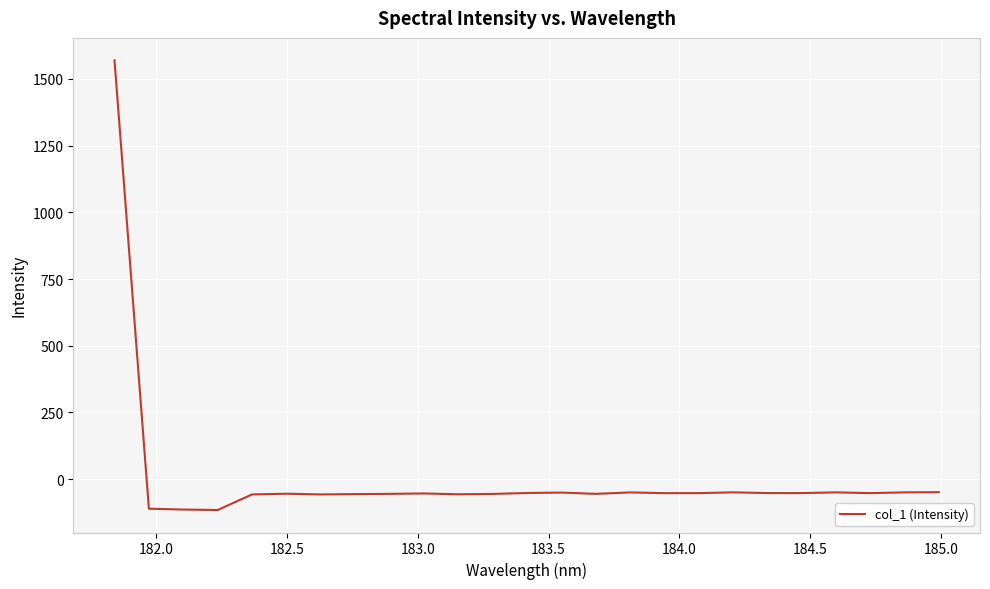

What is the minimum value shown in the chart?

-115.9